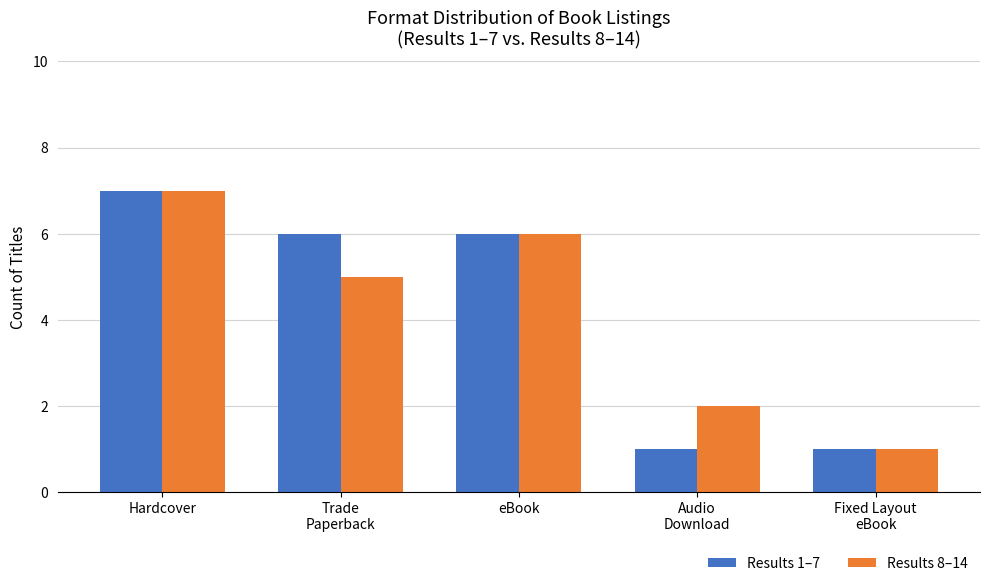

What is the value of the Results 1–7 bar at the 5th from the left?

1